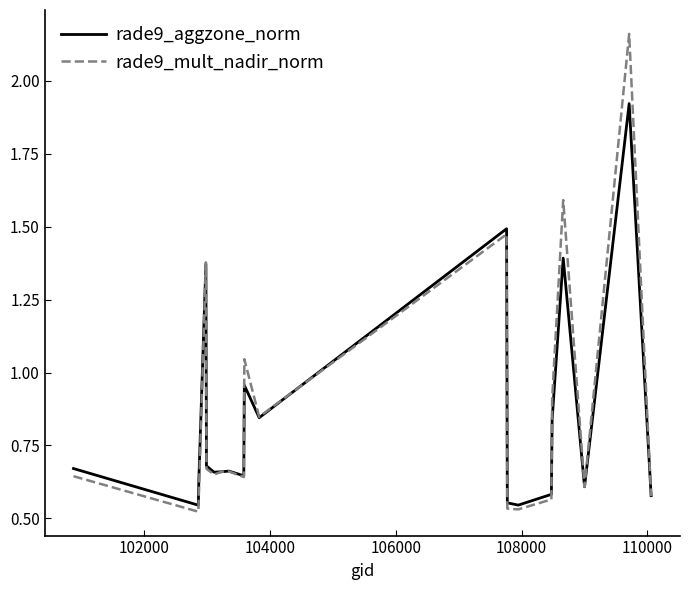

List the series in order of their peak value, highest first.

rade9_mult_nadir_norm, rade9_aggzone_norm